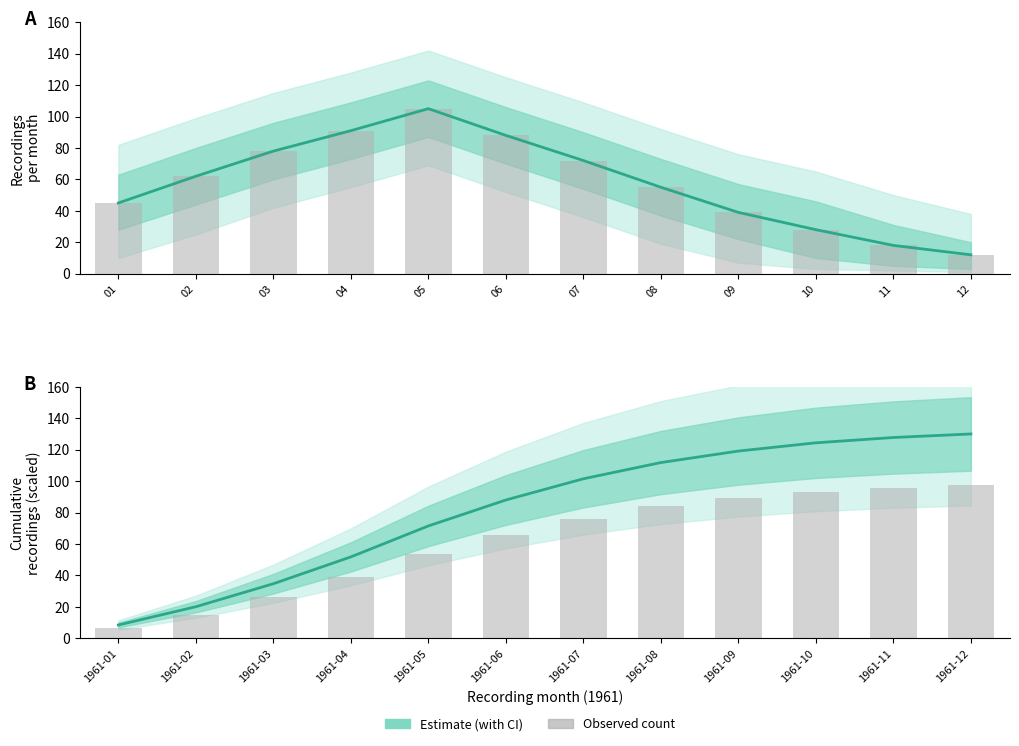

What are all the series names shown in the legend?

Estimate, Observed count